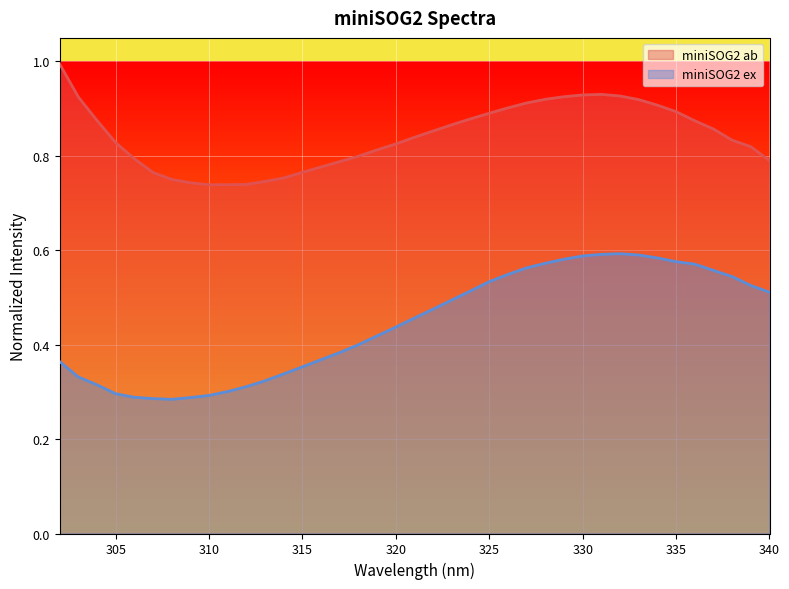

Which series has the largest range (max minus min)?

miniSOG2 ex